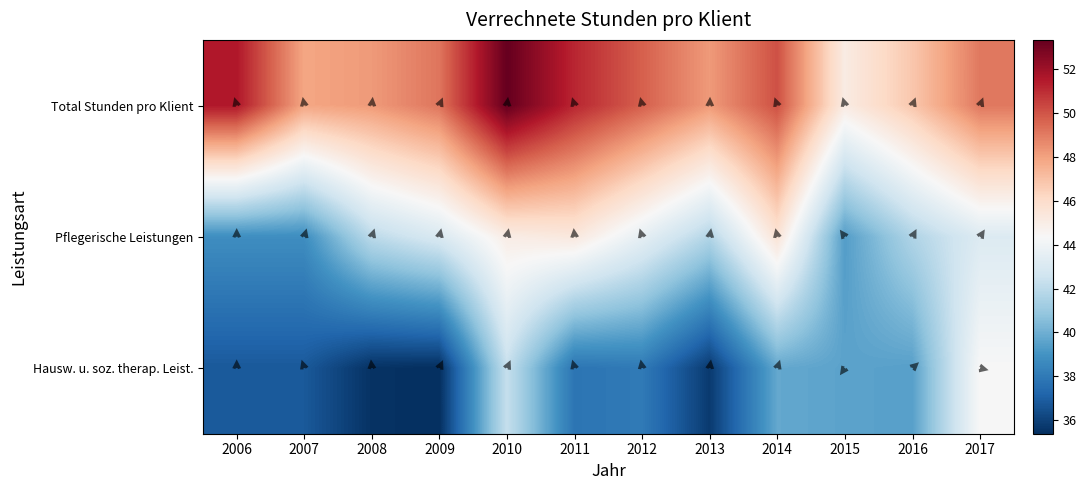

What is the smallest value displayed?

35.4